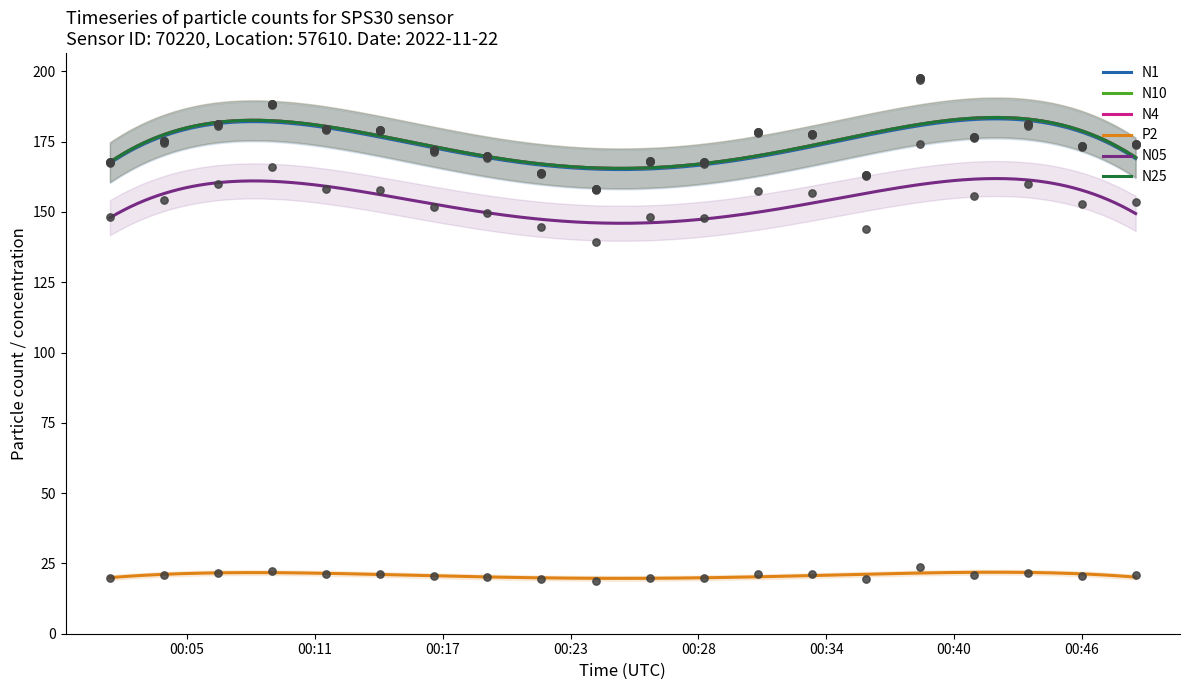

Which series has the largest total across all categories?

N10